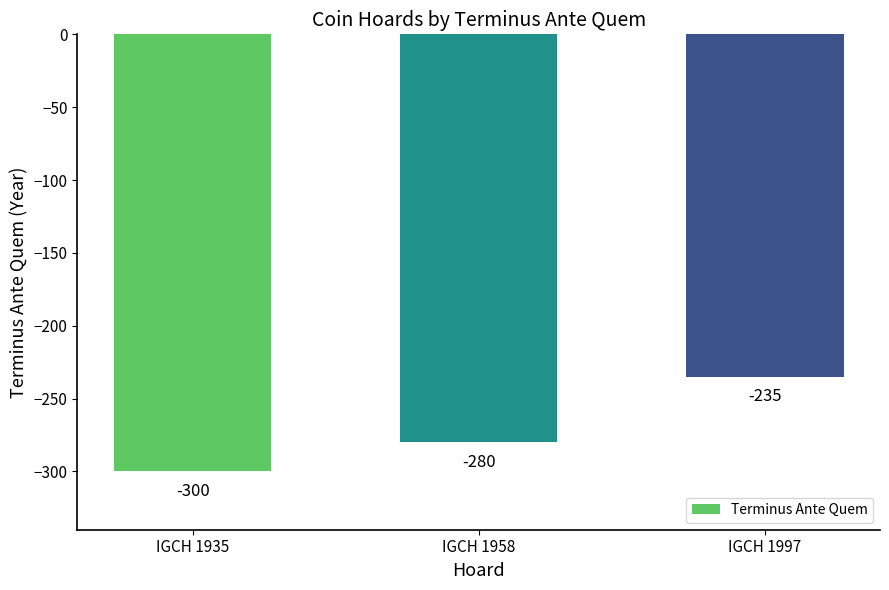

Does the chart contain stacked bars?

No